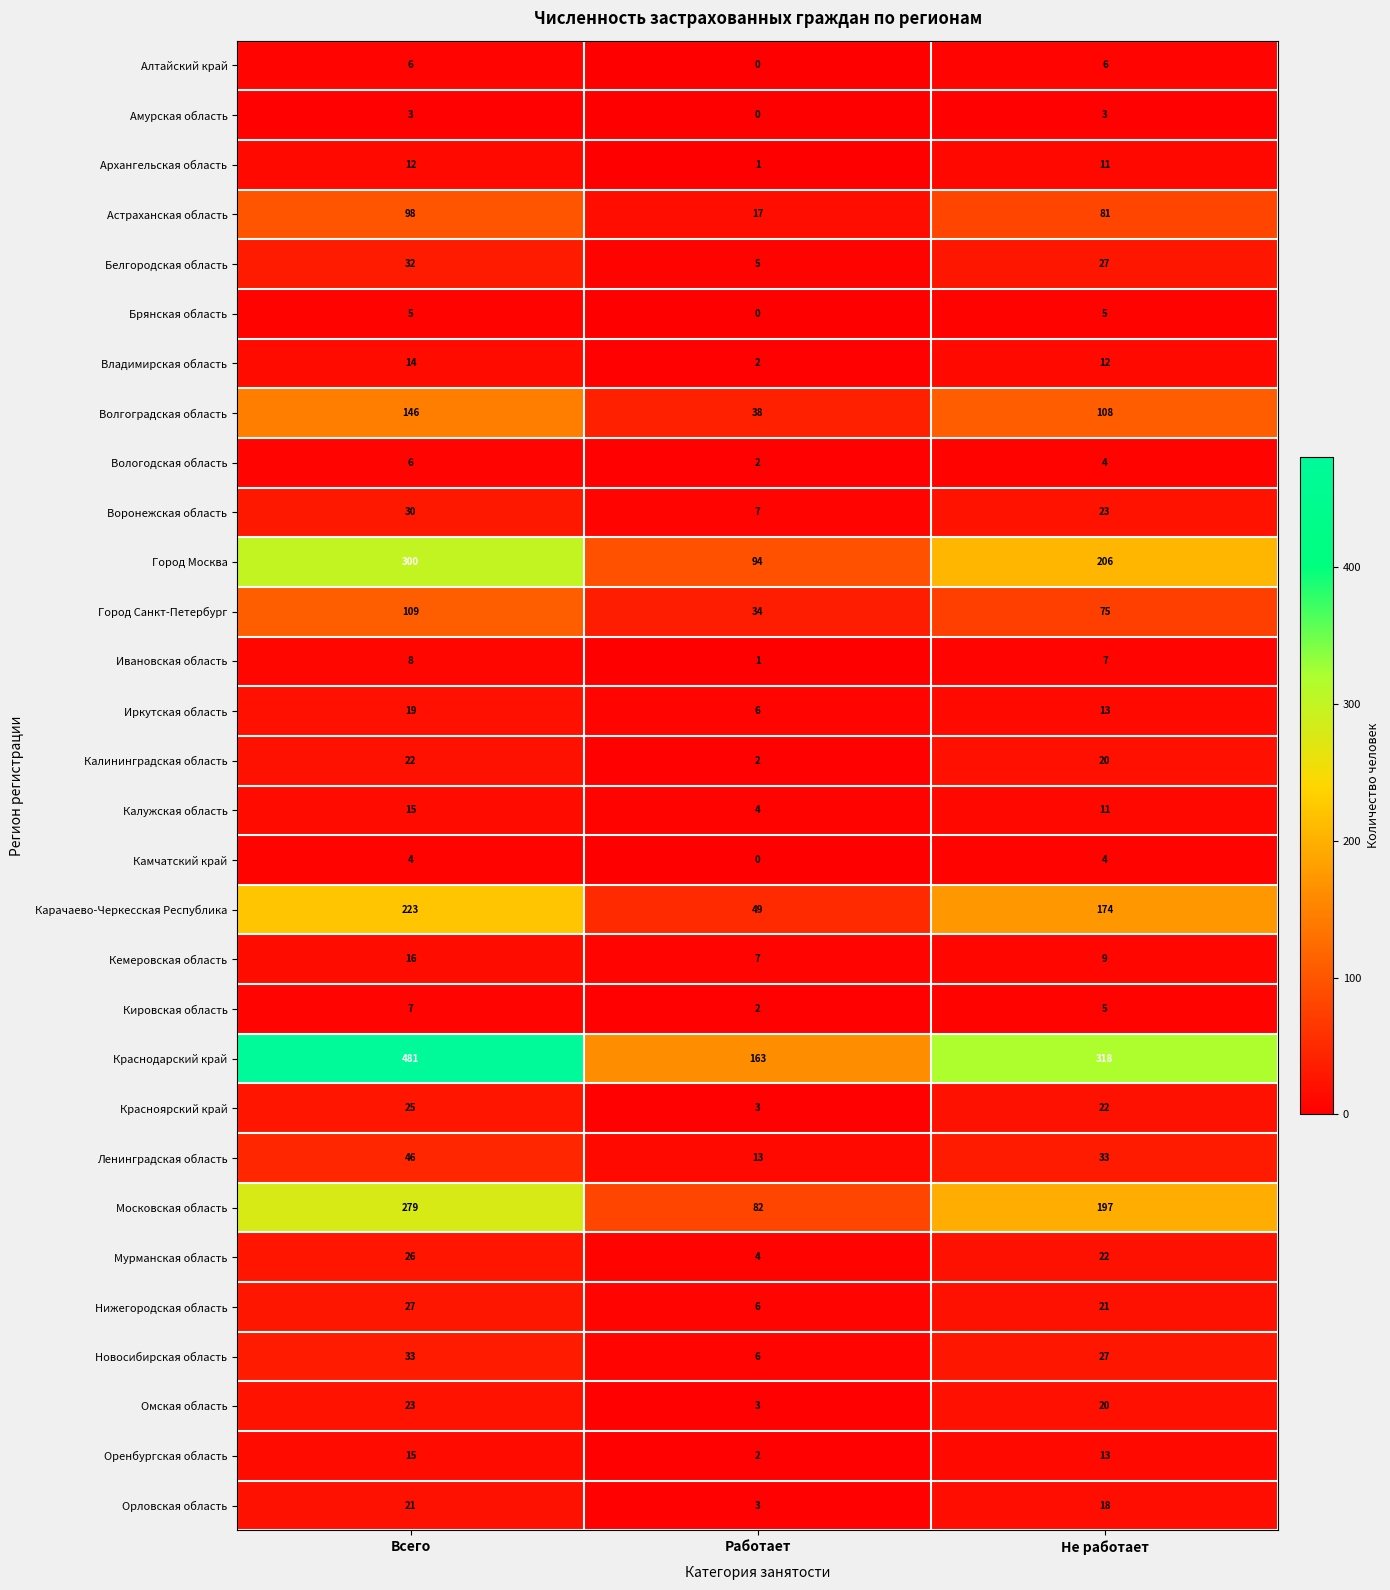

Where is Калининградская область nearest to the value 12?

Не работает